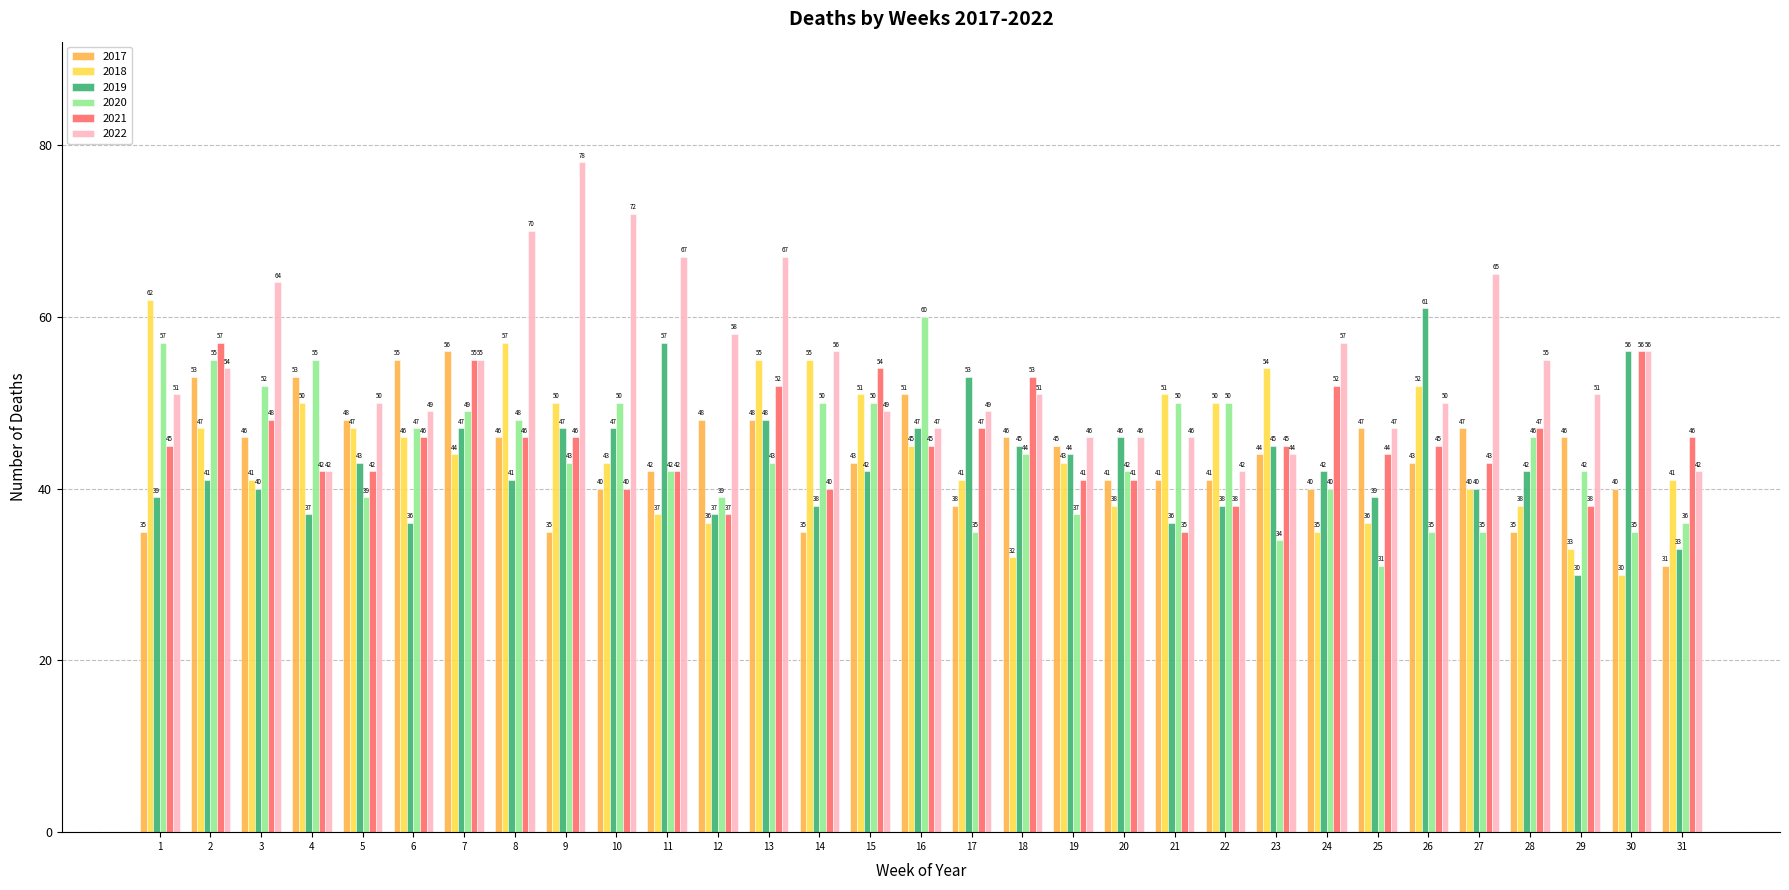

What is the smallest value displayed?

30